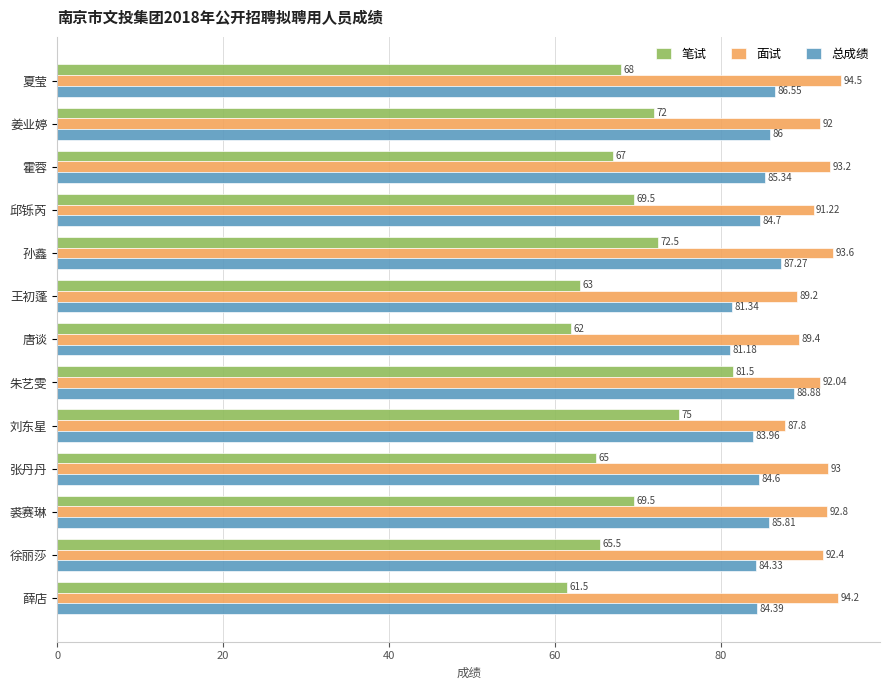

Which category has the highest value in the 总成绩 series?

朱艺雯